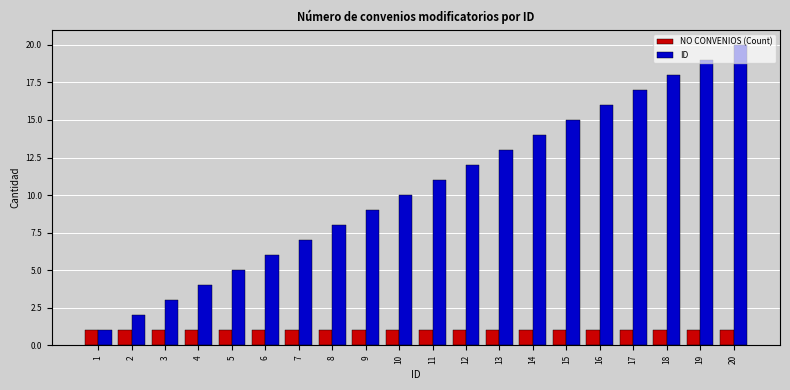

What is the spread (max minus min) of values at 3?

2